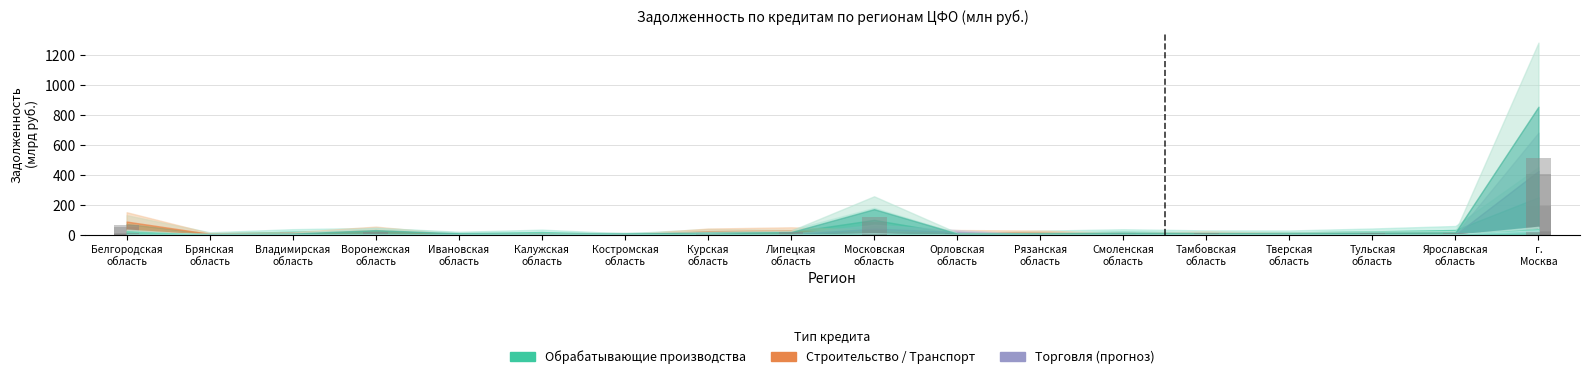

What is the sum of the Транспорт и связь values at Калужская область and Курская область?

8.8